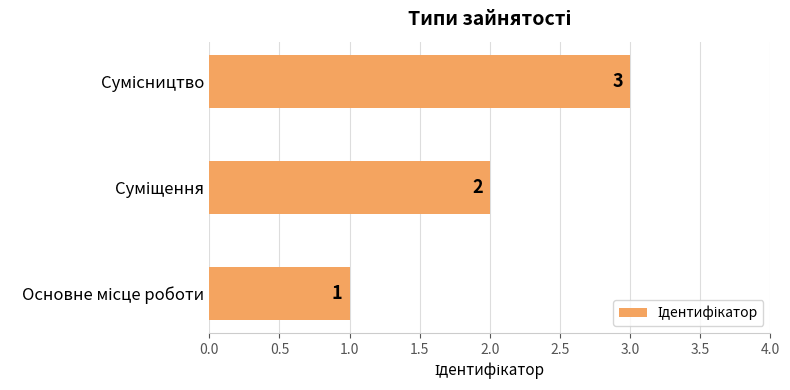

What is the sum of all values?

6